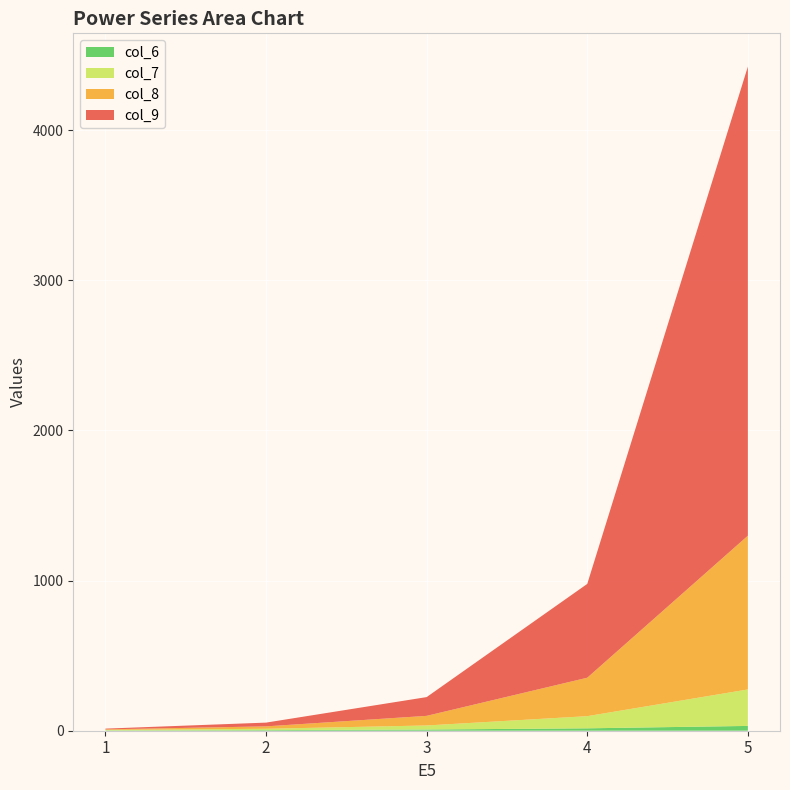

Reading left to right, extract all data points from this chart.

col_6: 2	4	8	16	32
col_7: 3	9	27	81	243
col_8: 4	16	64	256	1024
col_9: 5	25	125	625	3125